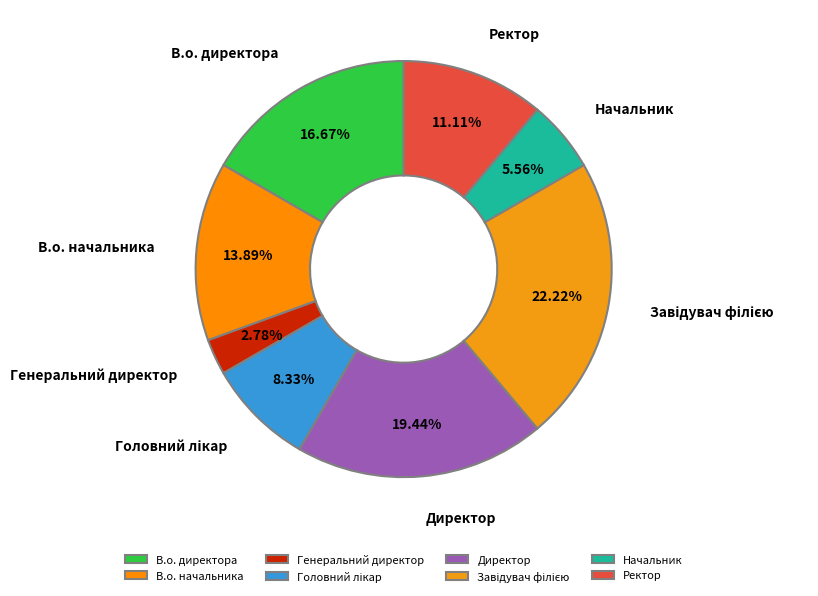

What percentage is NOT represented by Генеральний директор?

97.2%